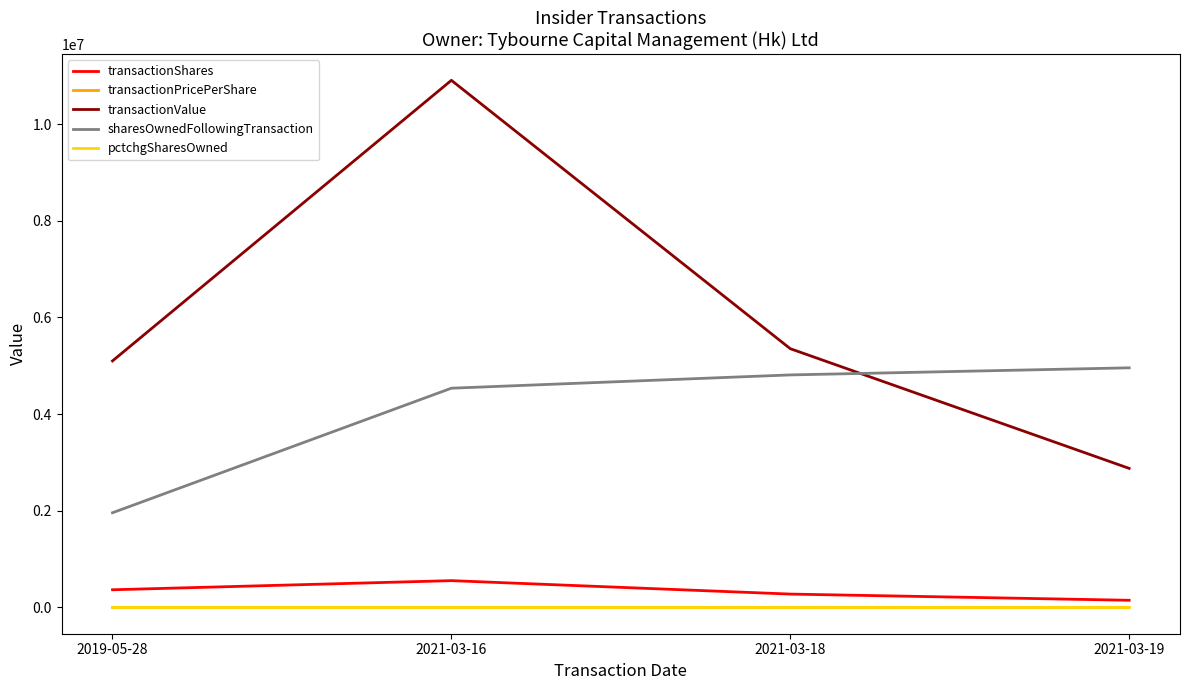

Which series changed the most between 2019-05-28 and 2021-03-16?

transactionValue